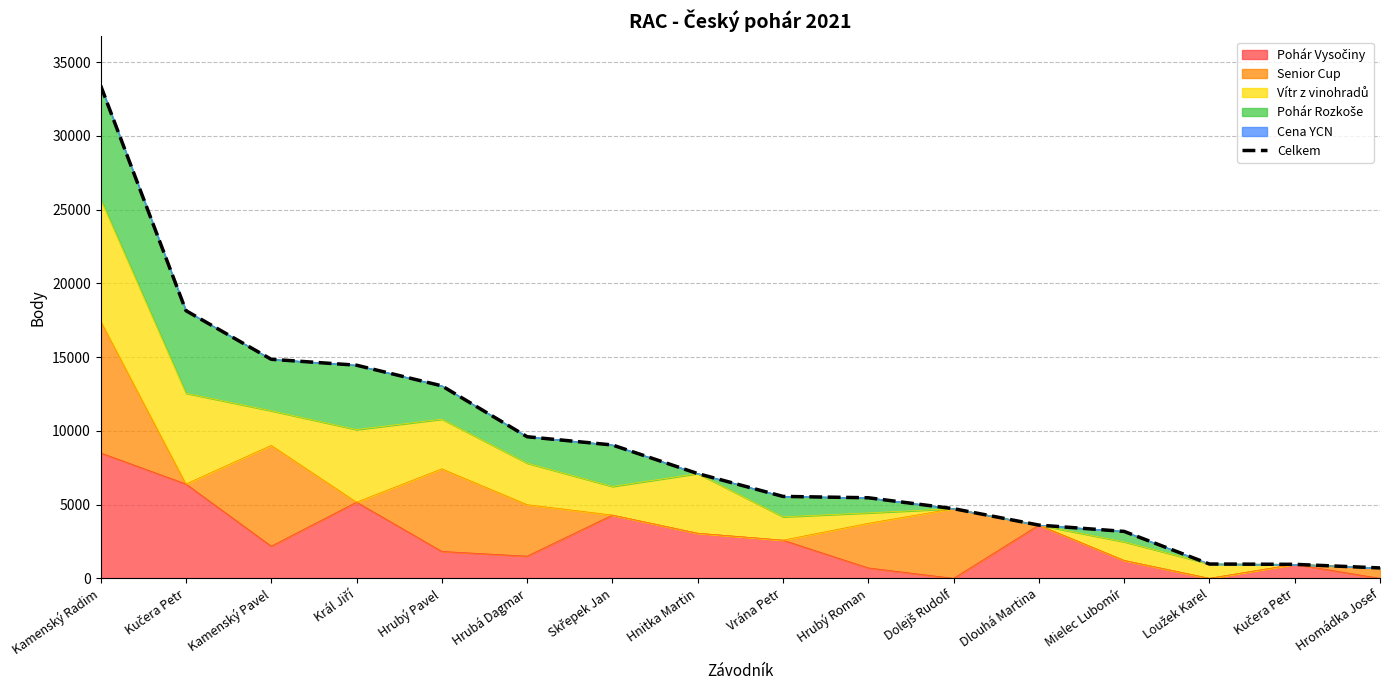

What is the label of the 3rd point from the right?

Loužek Karel